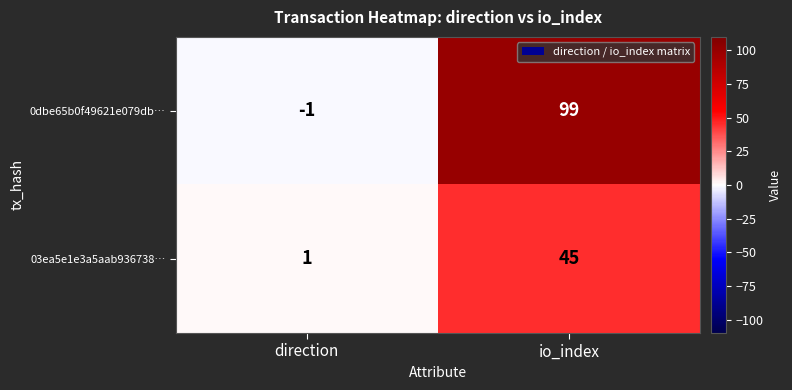

What is the average value of the 0dbe65b0f49621e079db… series?

49